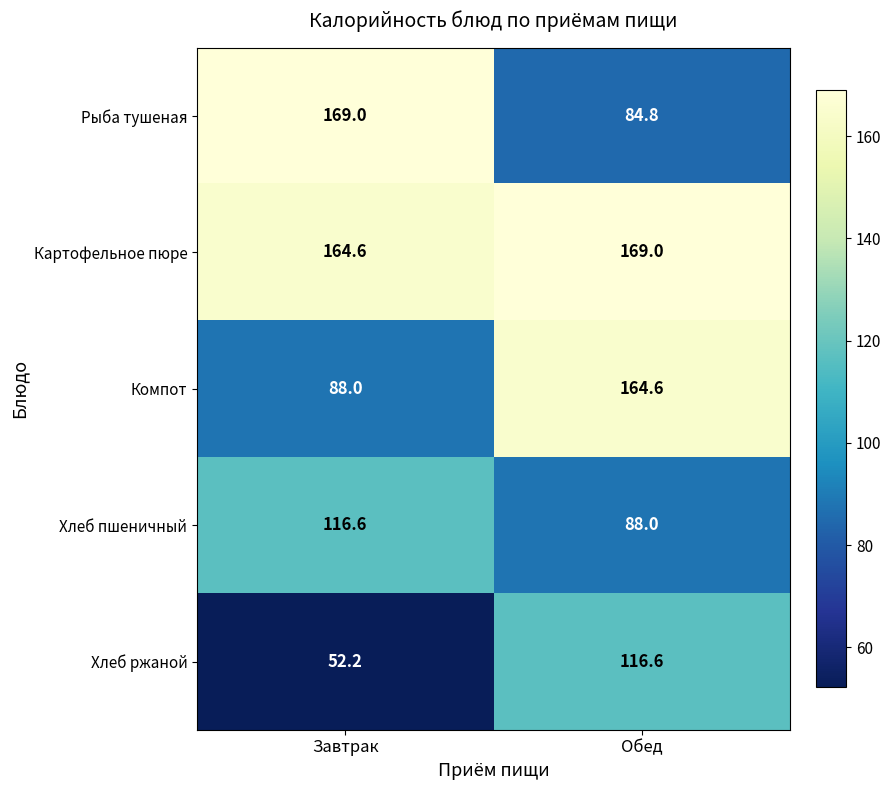

Reading right to left, transcribe all the data shown in this chart.

Рыба тушеная: Обед=84.8	Завтрак=169.0
Картофельное пюре: Обед=169.0	Завтрак=164.6
Компот: Обед=164.6	Завтрак=88.0
Хлеб пшеничный: Обед=88.0	Завтрак=116.6
Хлеб ржаной: Обед=116.6	Завтрак=52.2